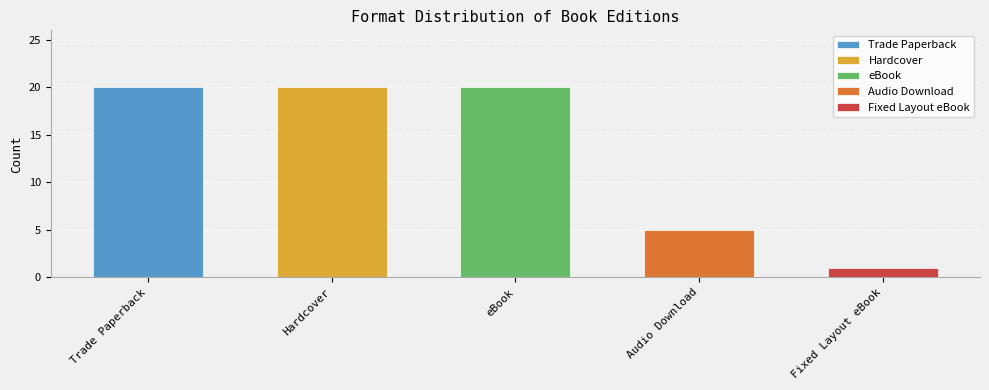

What is the sum of the values at eBook and Audio Download?

25